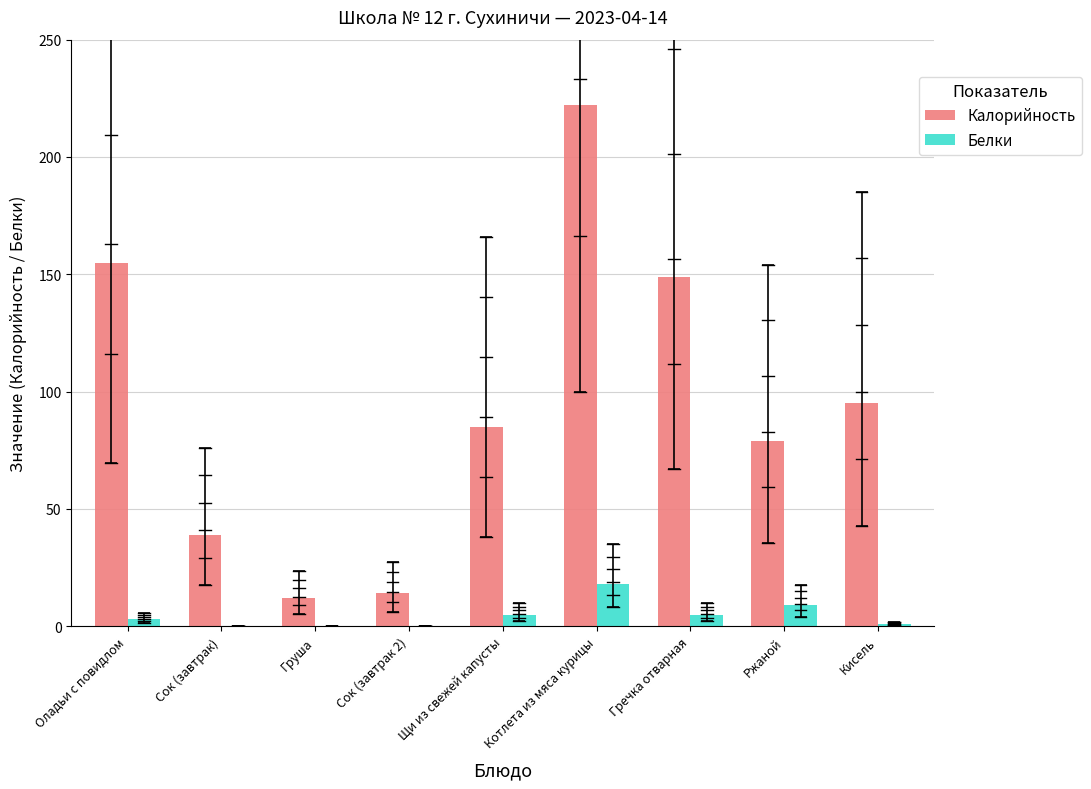

Is it true that Калорийность equals 155 at Оладьи с повидлом?

True